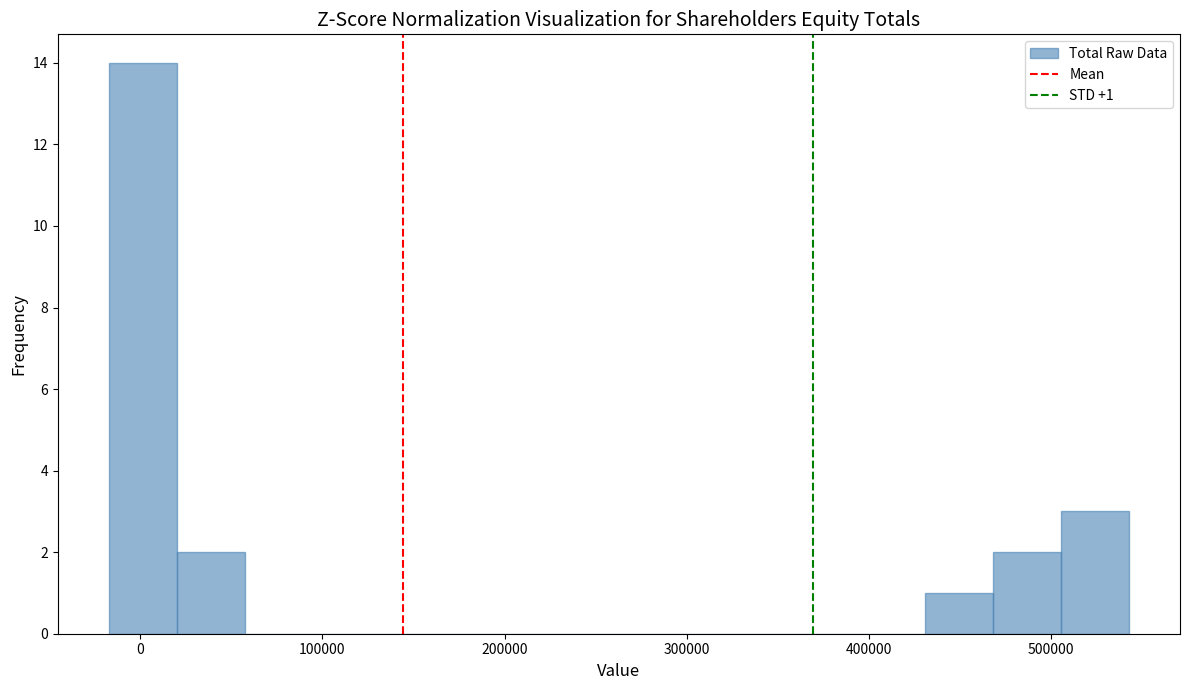

Read against the x-axis, roughly where is the centre of the tallest bar?

0